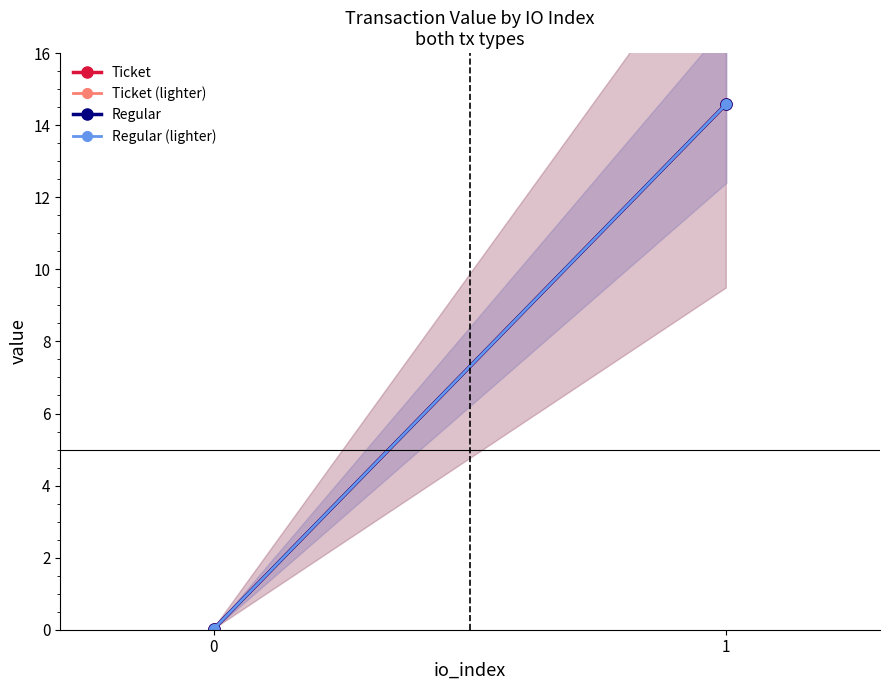

Reading left to right, extract all data points from this chart.

Ticket: 0=0.0	1=14.6
Ticket (lighter): 0=0.0	1=14.6
Regular: 0=0.0	1=14.6
Regular (lighter): 0=0.0	1=14.6